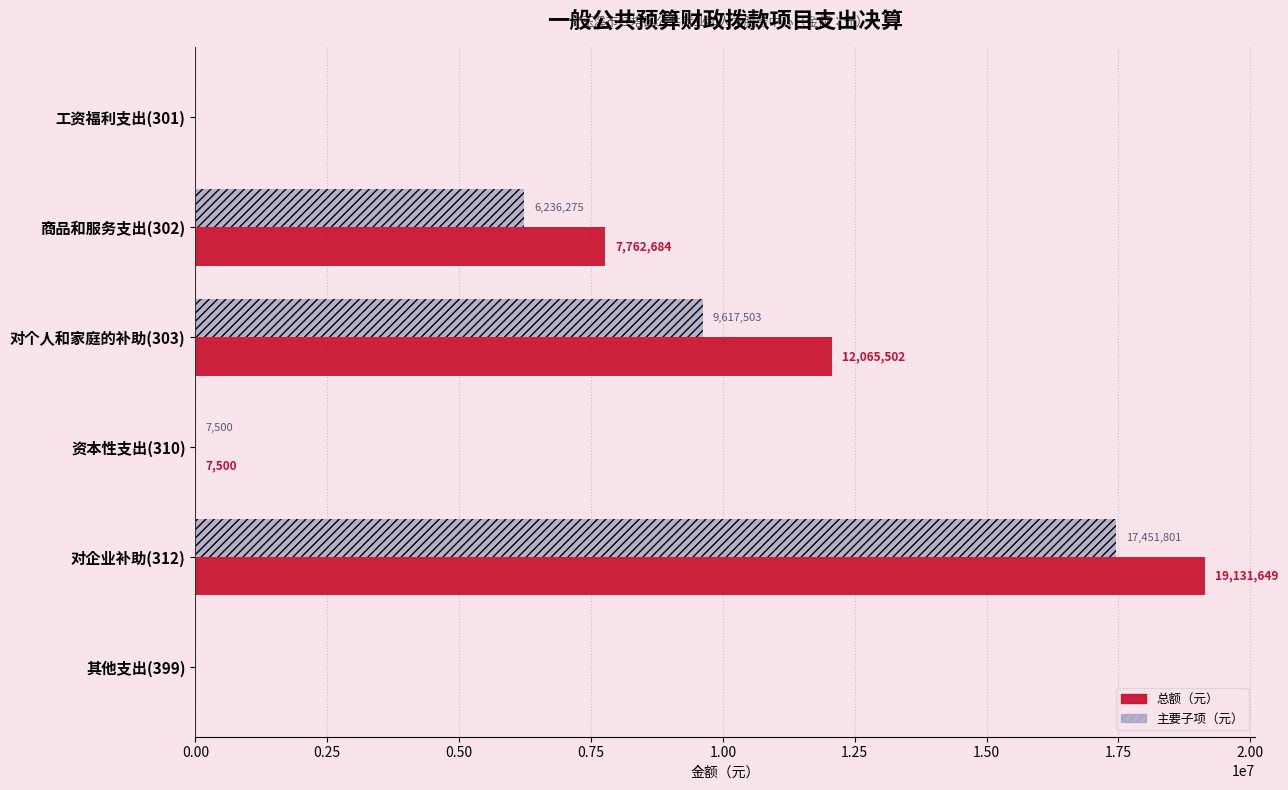

At which category is the sum across all series the highest?

对企业补助(312)